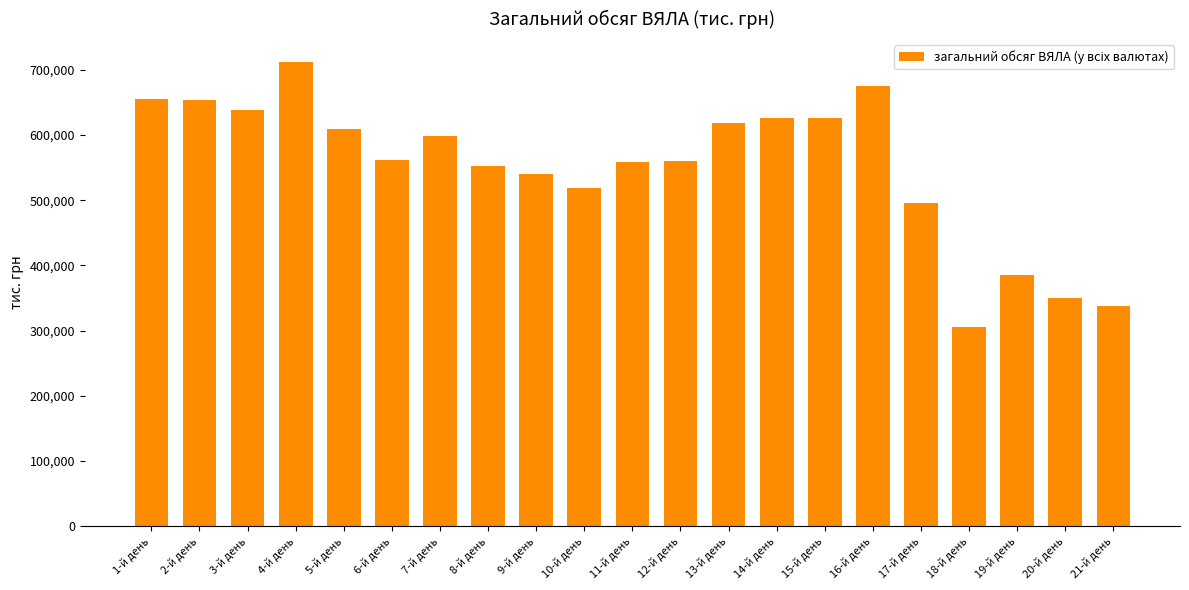

What is the label of the 15th bar from the left?

15-й день